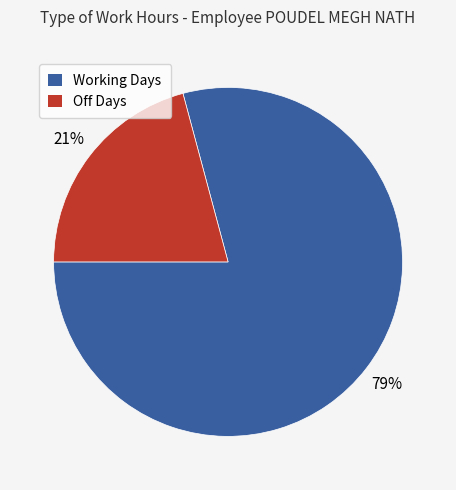

Does any single category account for the majority?

Yes